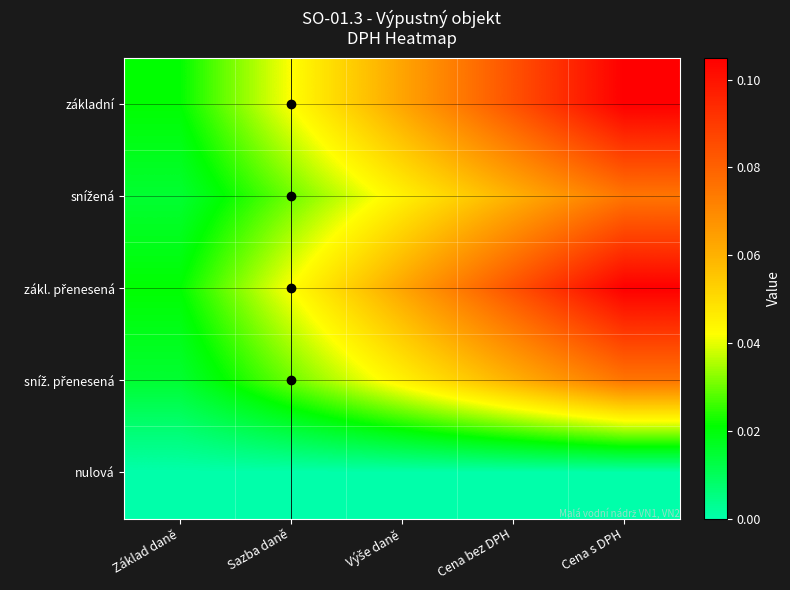

What is the greatest value displayed?

0.1